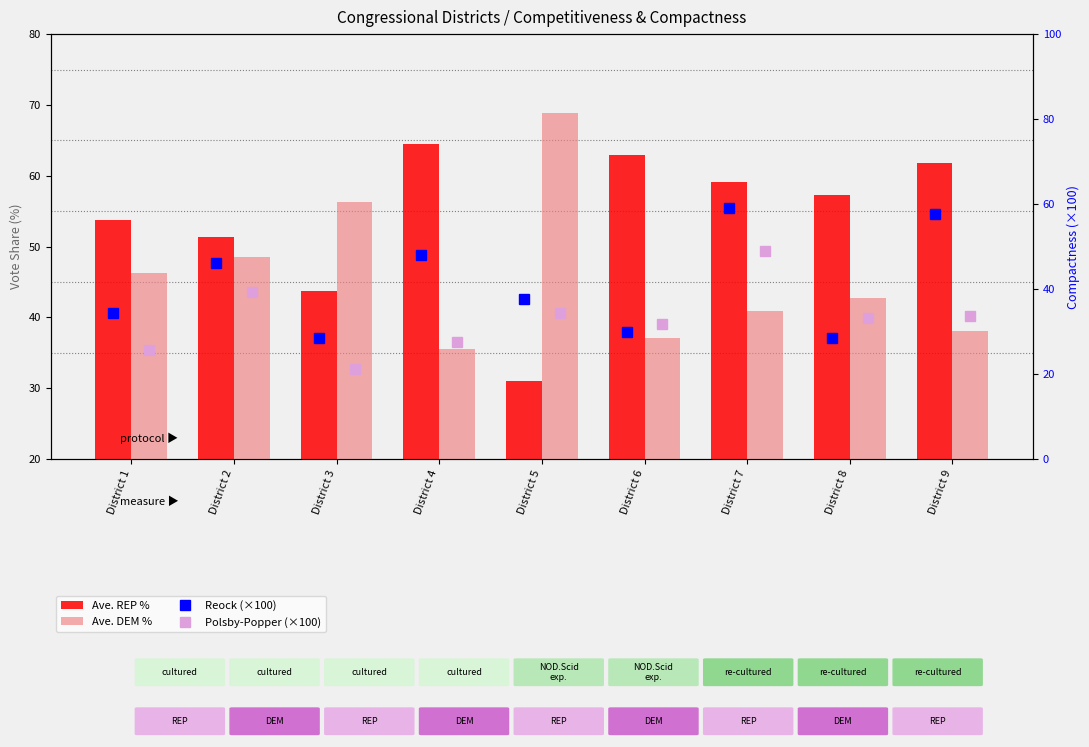

What is the value of the Ave. REP % bar at the 8th from the left?

57.3